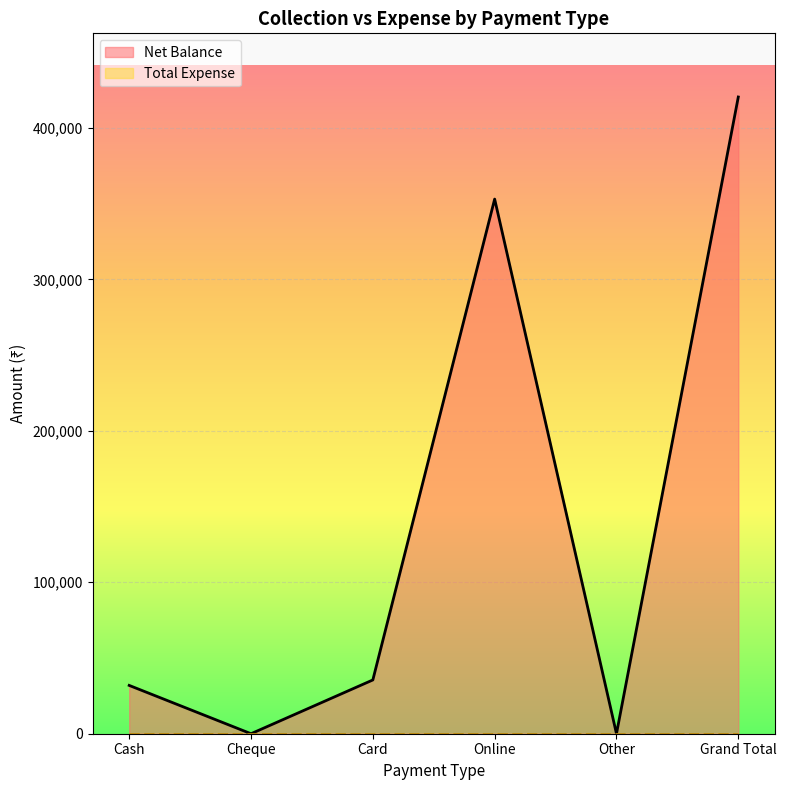

Reading left to right, transcribe all the data shown in this chart.

Cash=31900	Cheque=0	Card=35500	Online=353000	Other=0	Grand Total=420400